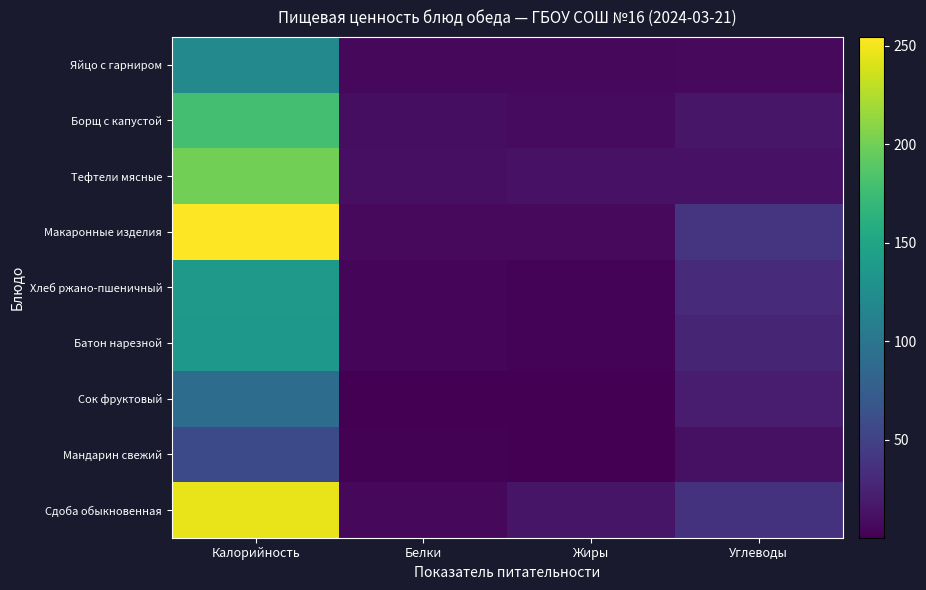

Reading right to left, extract all data points from this chart.

Яйцо с гарниром: Углеводы=7.0	Жиры=6.0	Белки=5.5	Калорийность=120.0
Борщ с капустой: Углеводы=15.1	Жиры=7.2	Белки=9.8	Калорийность=178.8
Тефтели мясные: Углеводы=12.5	Жиры=12.9	Белки=10.2	Калорийность=200.4
Макаронные изделия: Углеводы=39.5	Жиры=6.4	Белки=6.5	Калорийность=254.4
Хлеб ржано-пшеничный: Углеводы=30.6	Жиры=2.5	Белки=4.8	Калорийность=138.0
Батон нарезной: Углеводы=26.0	Жиры=2.3	Белки=4.0	Калорийность=136.0
Сок фруктовый: Углеводы=19.2	Жиры=0.2	Белки=1.0	Калорийность=90.0
Мандарин свежий: Углеводы=11.2	Жиры=0.1	Белки=1.2	Калорийность=57.0
Сдоба обыкновенная: Углеводы=37.2	Жиры=14.9	Белки=5.7	Калорийность=246.0